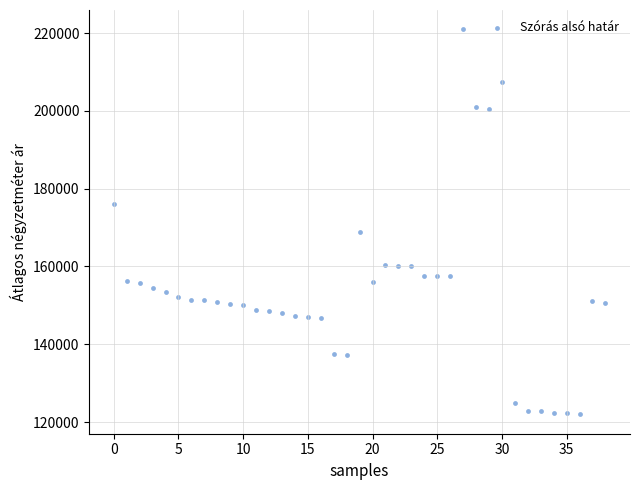

What Y value in the scatter plot is closest to 171467?

168865